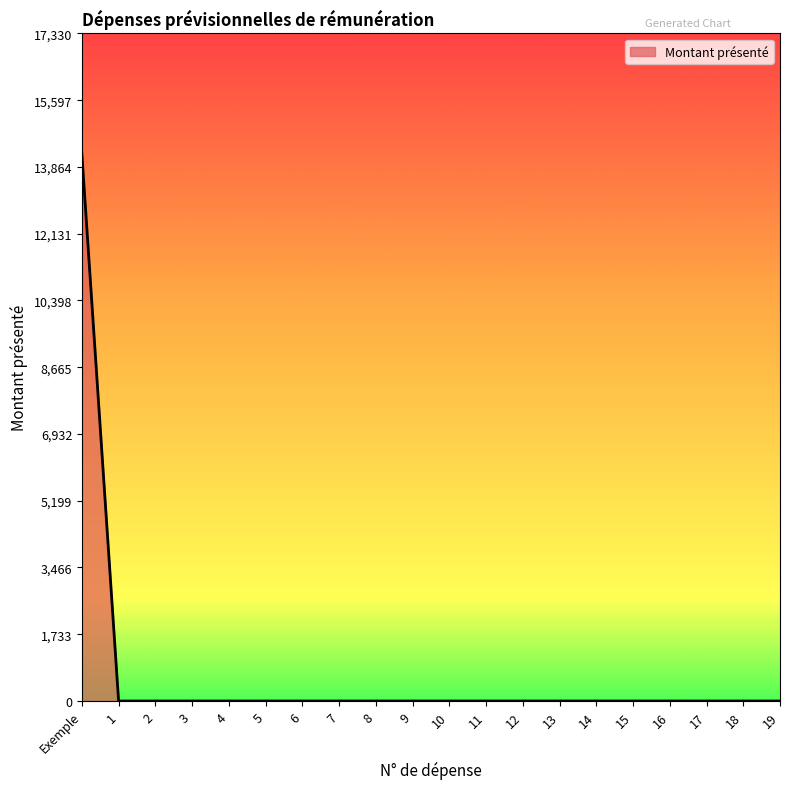

What is the difference between the maximum and minimum values?

14200